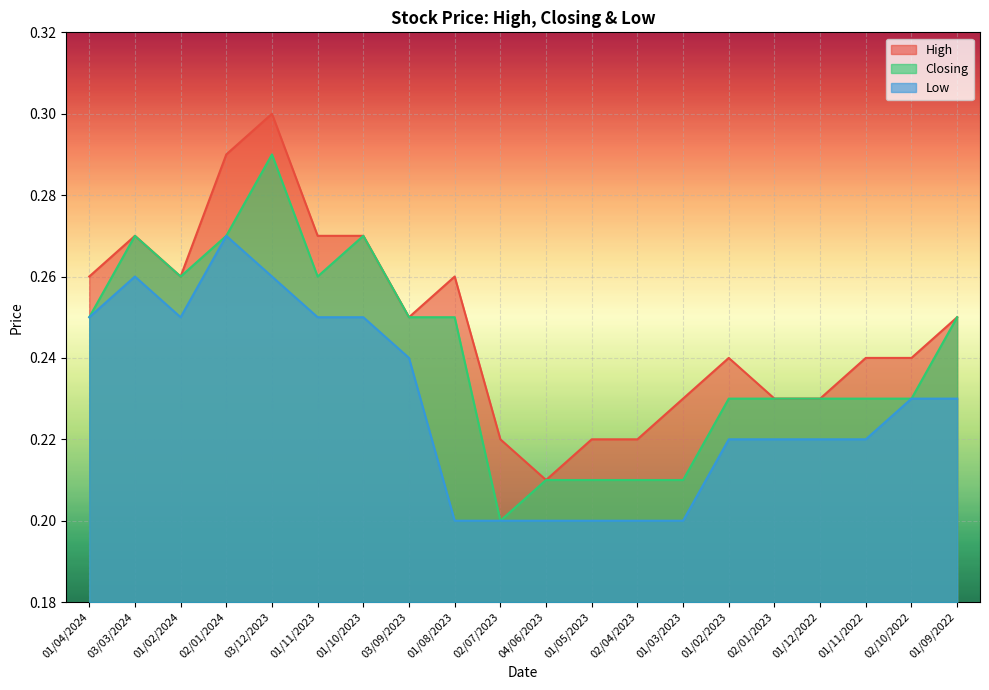

How many interior local peaks does the High series have?

4